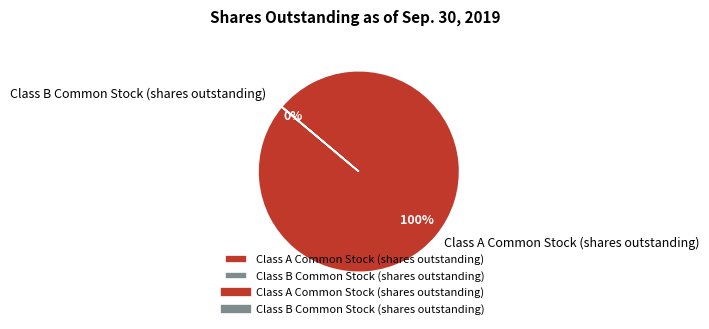

What is the change in value from Class A Common Stock (shares outstanding) to Class B Common Stock (shares outstanding)?

-20465049